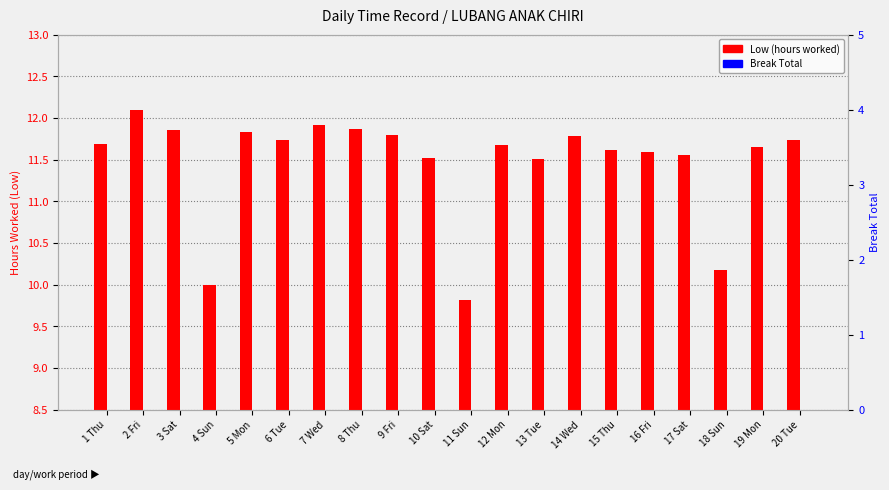

What is the difference between the maximum and second lowest values in the Low (hours worked) series?

2.1